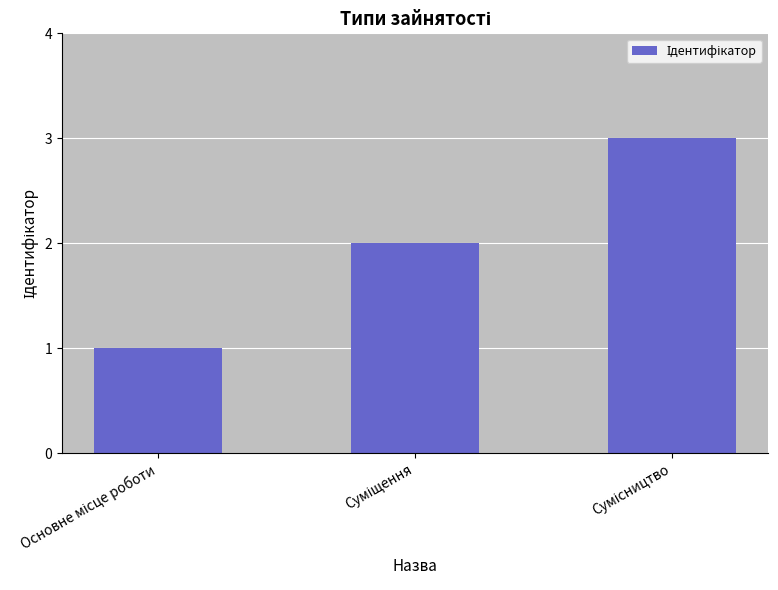

What is the sum of all values?

6